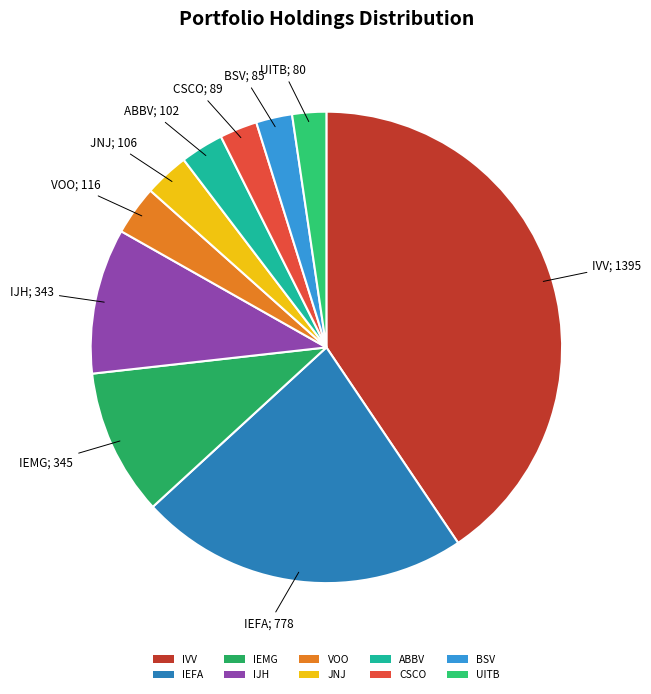

The IVV slice represents 35% of the pie. True or false?

False